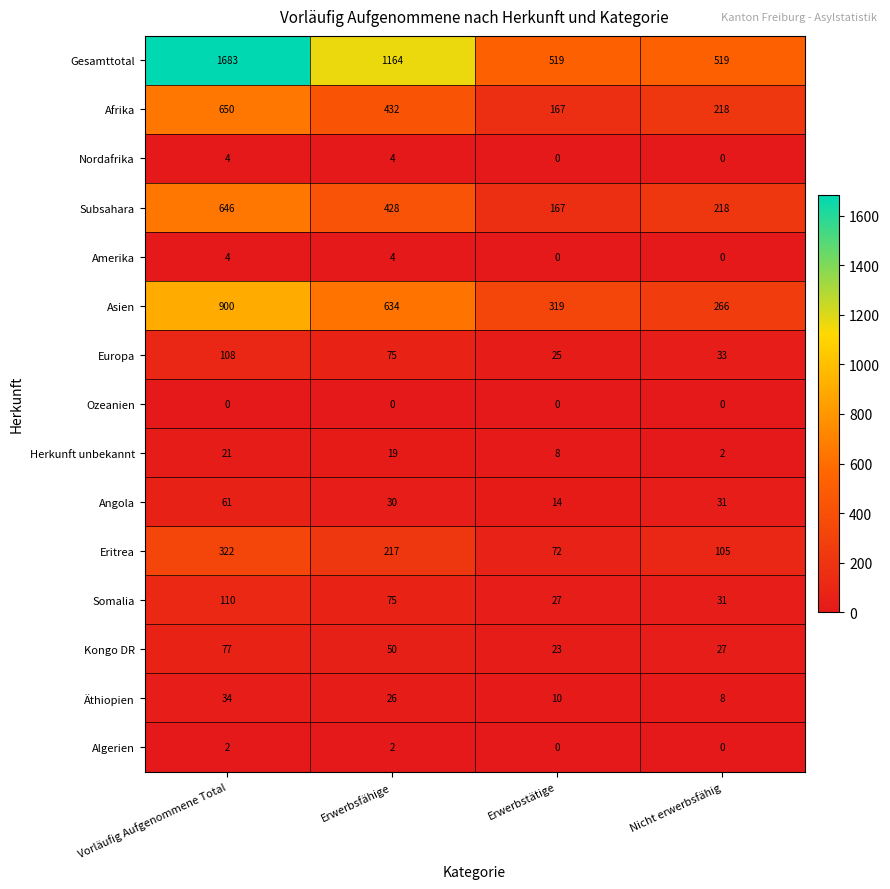

Is the value of Subsahara at Erwerbstätige greater than the value of Amerika at Erwerbsfähige?

Yes